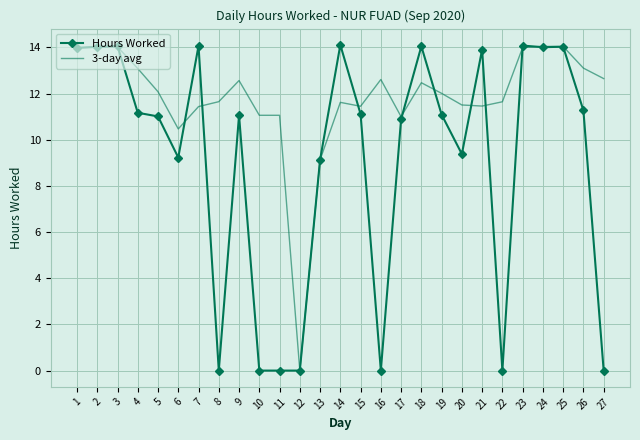

What is the highest value of the 3-day avg series?

14.0